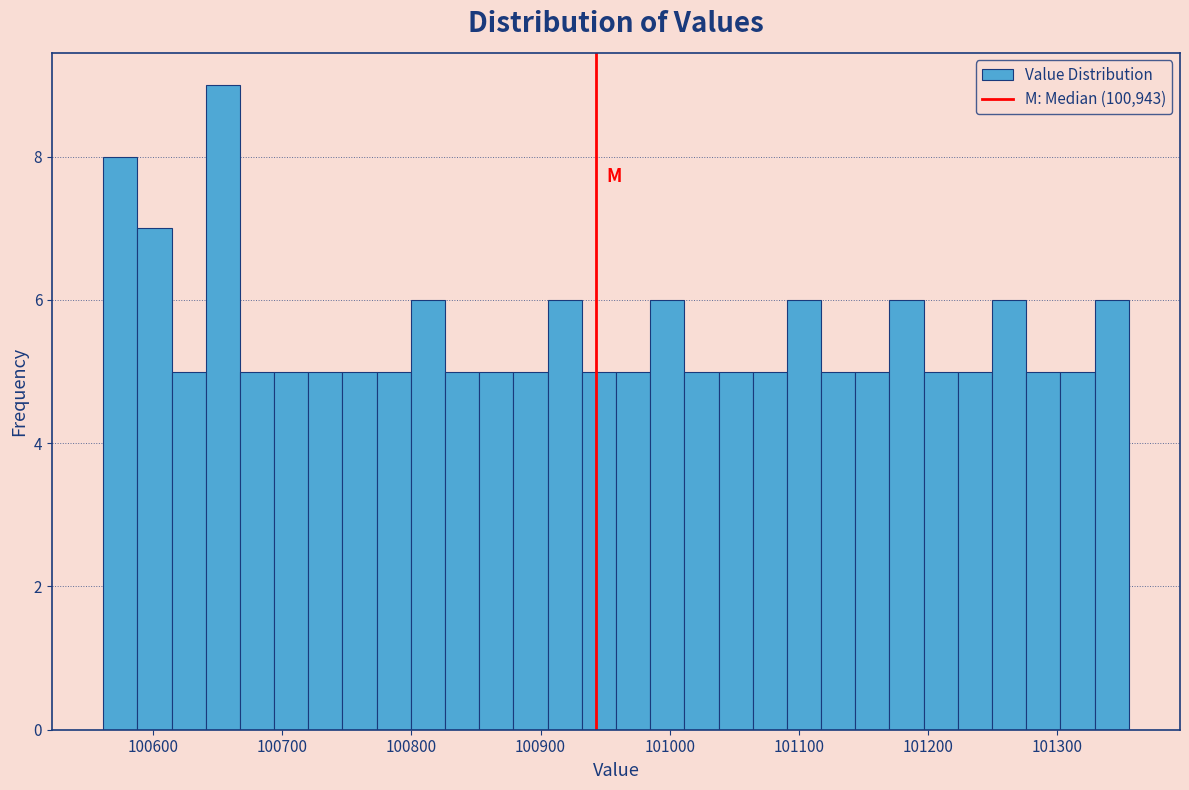

Read against the x-axis, roughly where is the centre of the tallest bar?

100650